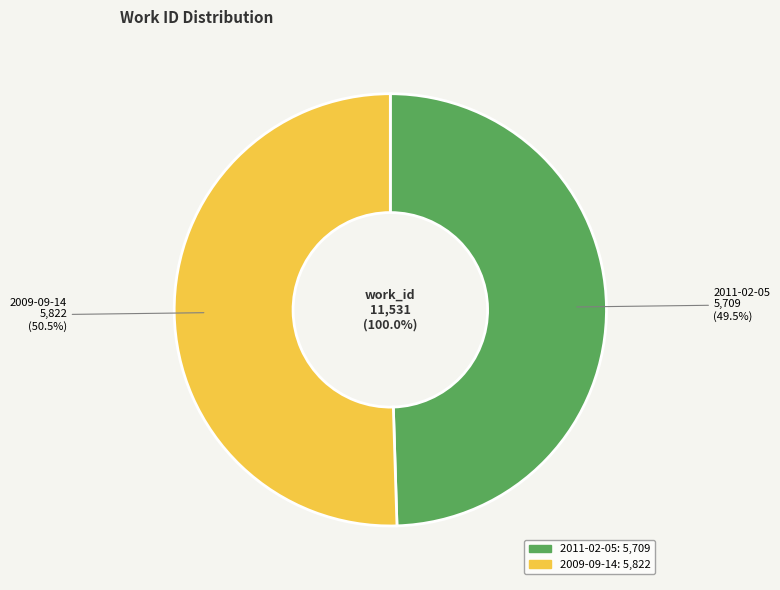

What percentage is the 2011-02-05 slice, to the nearest percent?

50%